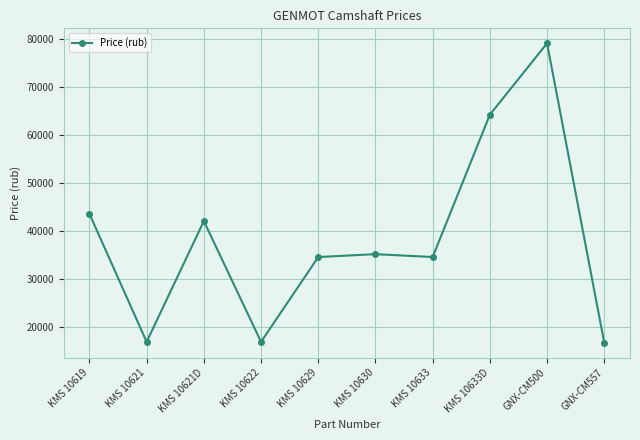

What is the value of the 10th point from the left?

16600